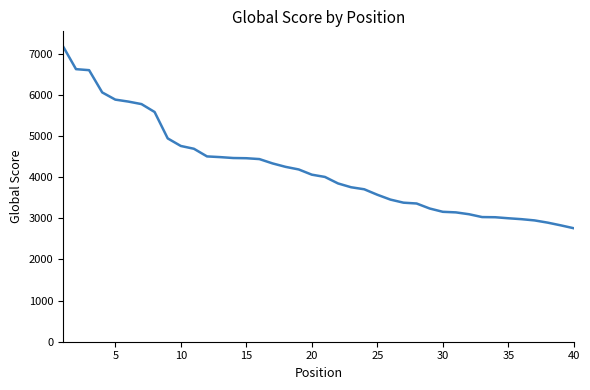

What is the maximum value shown in the chart?

7188